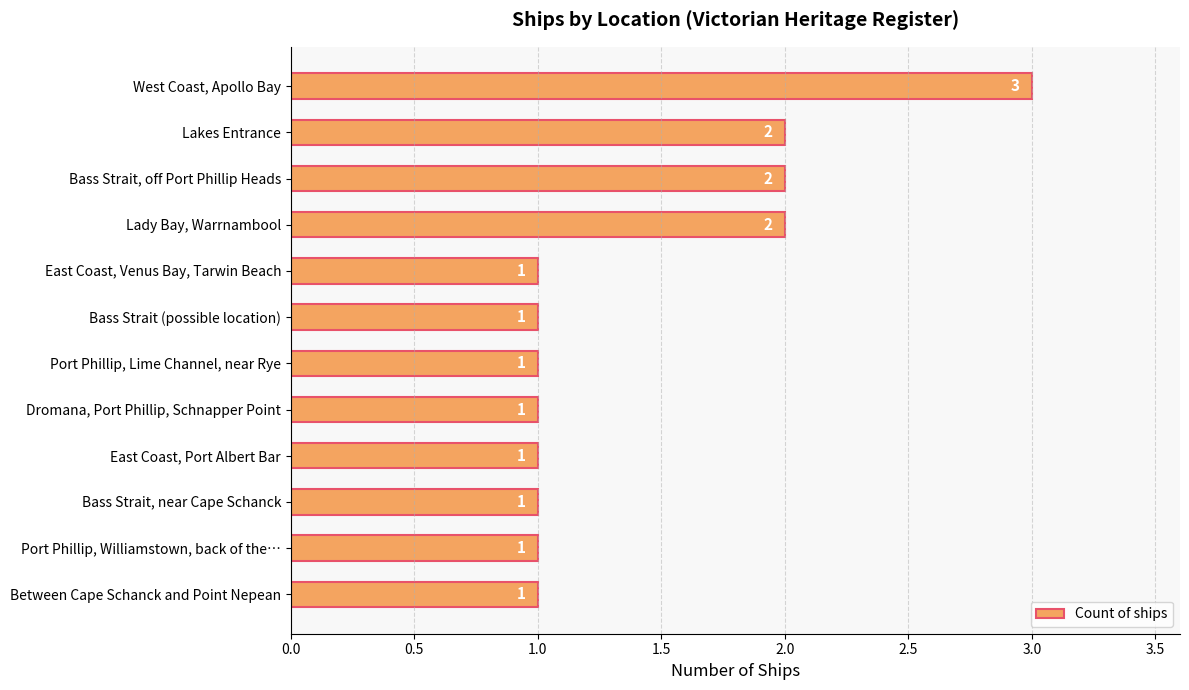

Reading bottom to top, what are all the values shown in this chart?

1	1	1	1	1	1	1	1	2	2	2	3